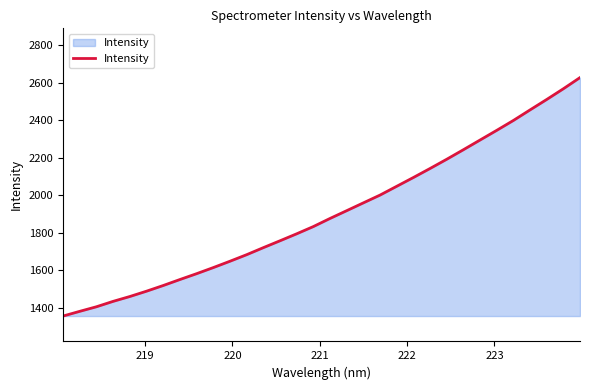

What is the smallest value displayed?

1355.5